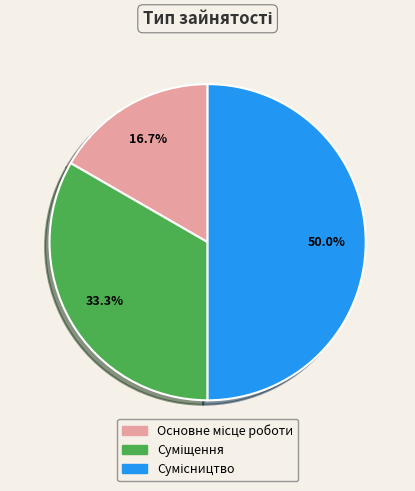

Count the number of slices in the pie.

3